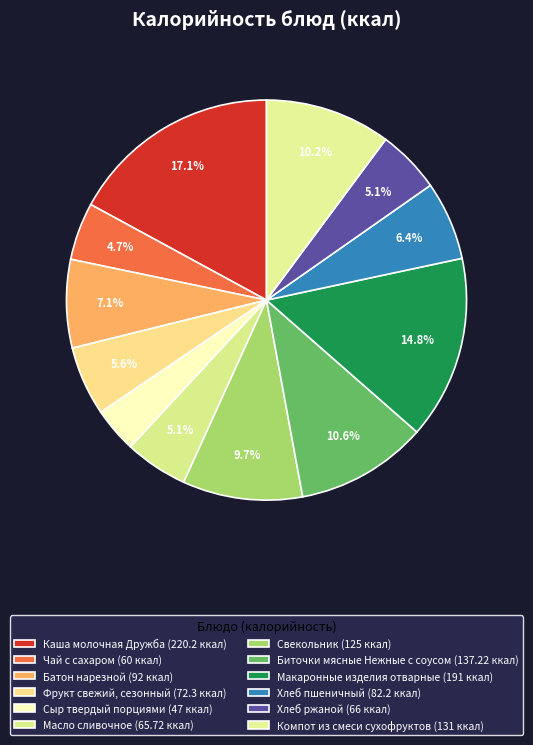

To the nearest percent, what portion does Хлеб ржаной represent?

5%